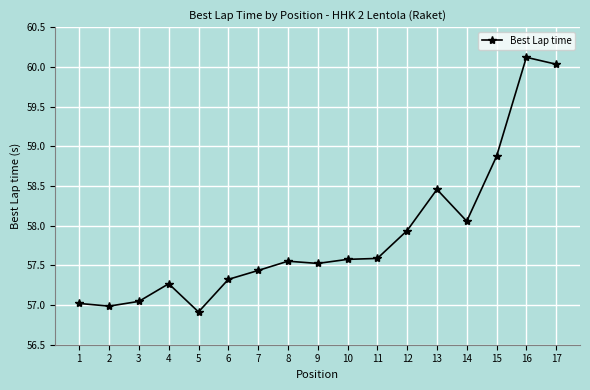

What is the value of the 5th point from the left?

56.9